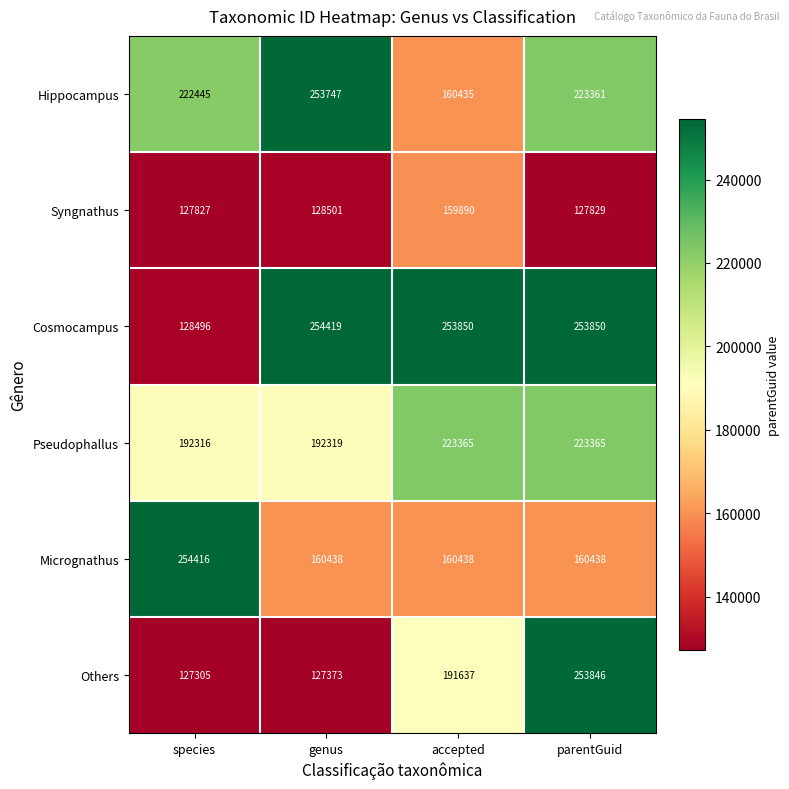

What is the approximate value of Others at species, to the nearest 100?

127300